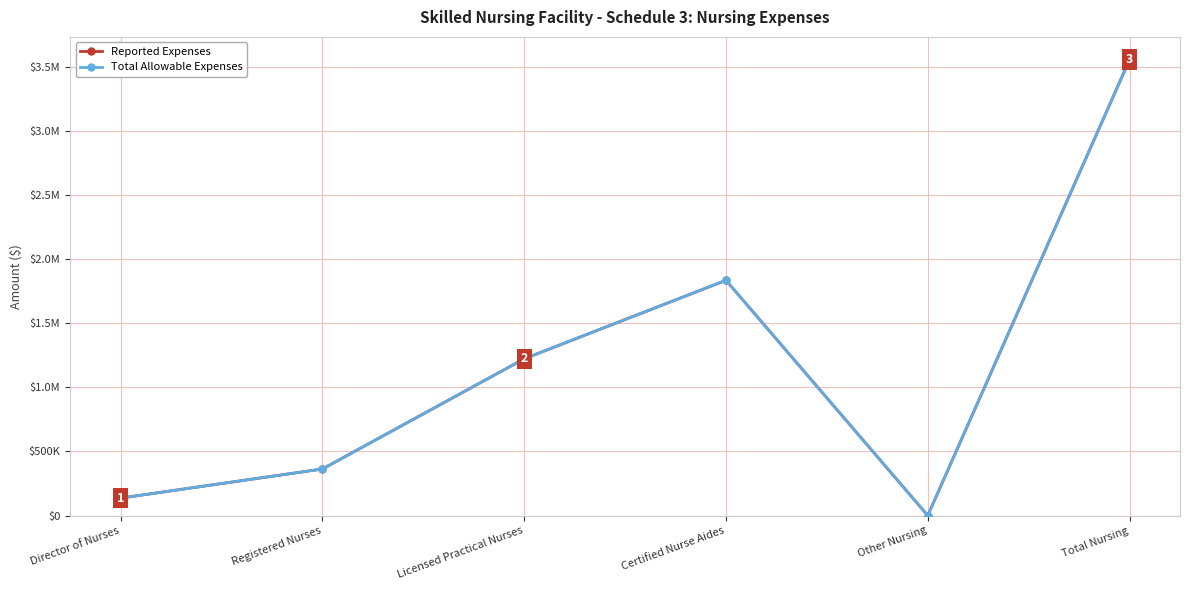

Which series has the largest range (max minus min)?

Reported Expenses